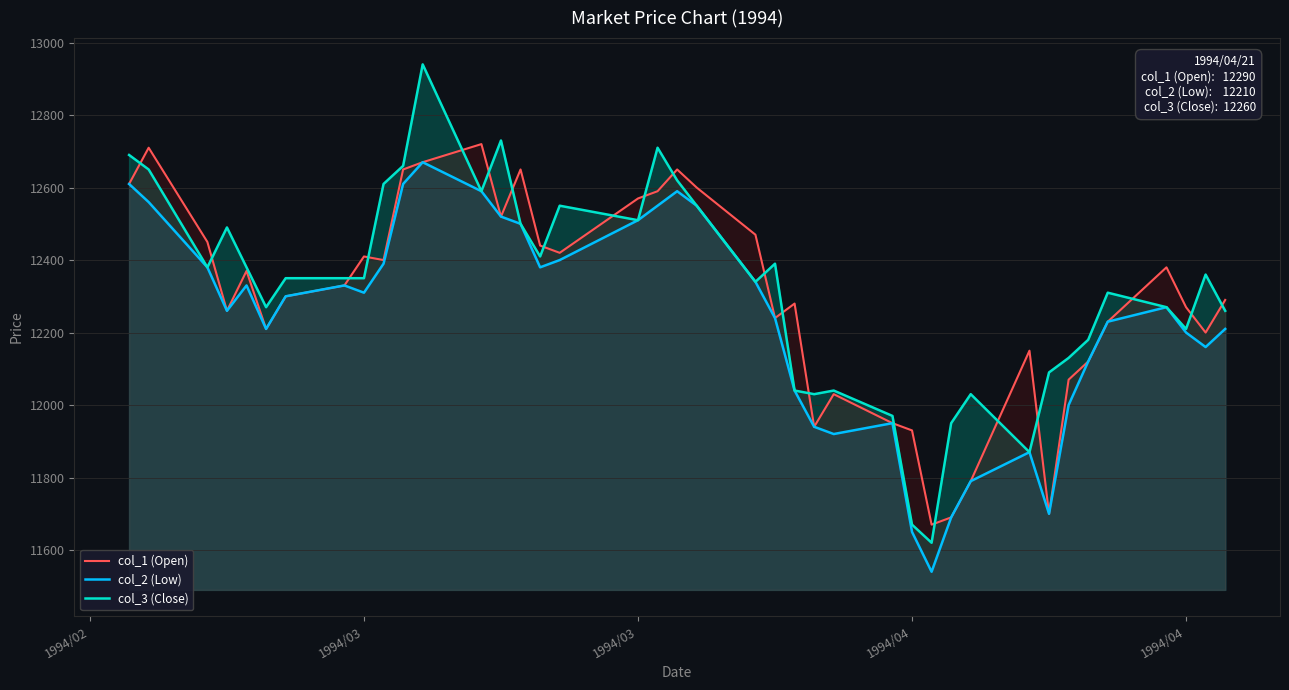

What are all the series names shown in the legend?

col_1 (Open), col_2 (Low), col_3 (Close)